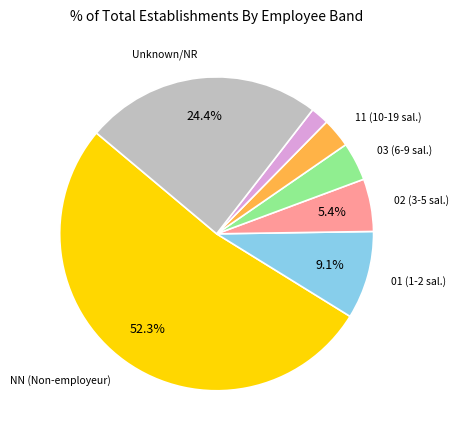

Is there a majority slice in this chart?

Yes